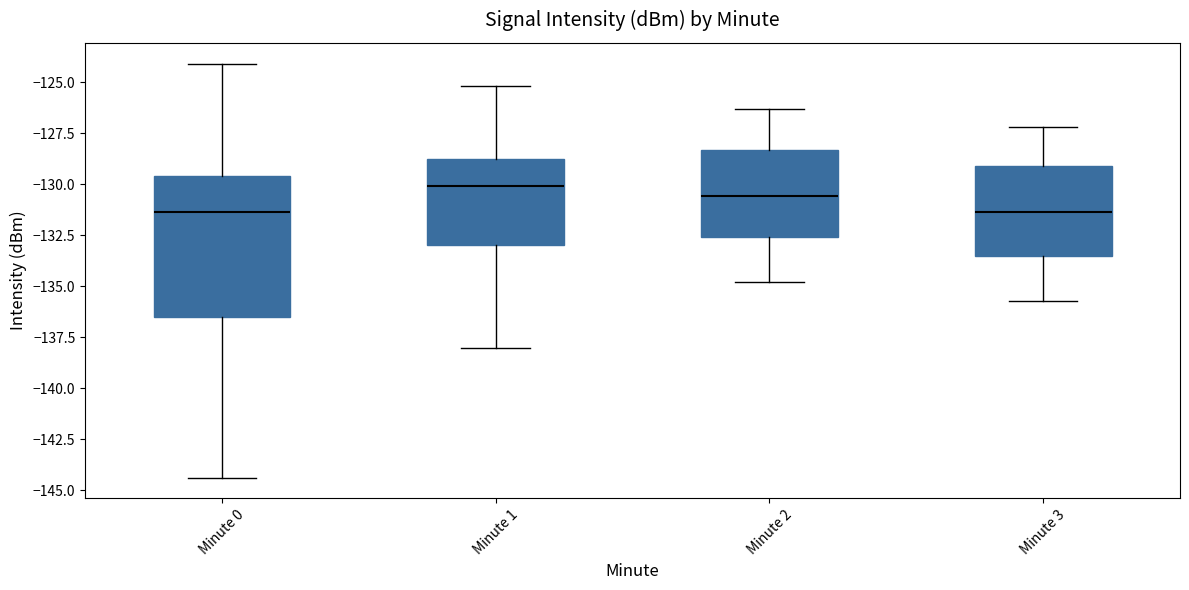

Reading left to right, transcribe this box plot: for each box, give where its median line is, the range the box spans, and where its two whiskers end, as read against the y-axis. The values are not printed on the chart, so give them approximately, as read against the axis.

Minute 0: median -131.5, box -136.5 to -129.5, whiskers -144.5 to -124.0
Minute 1: median -130.0, box -133.0 to -128.5, whiskers -138.0 to -125.0
Minute 2: median -130.5, box -132.5 to -128.5, whiskers -135.0 to -126.5
Minute 3: median -131.5, box -133.5 to -129.0, whiskers -135.5 to -127.0